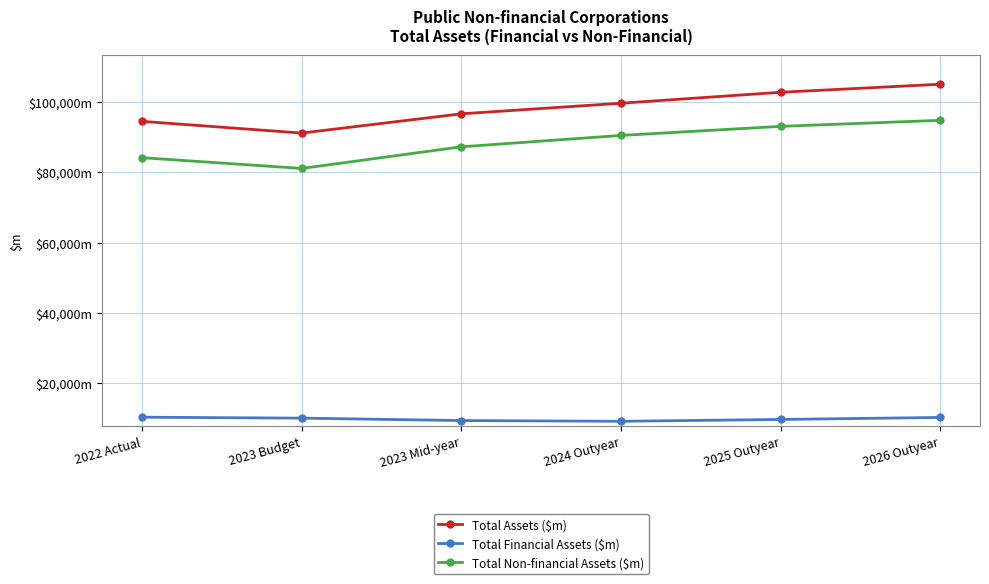

Does the chart have visible grid lines?

Yes